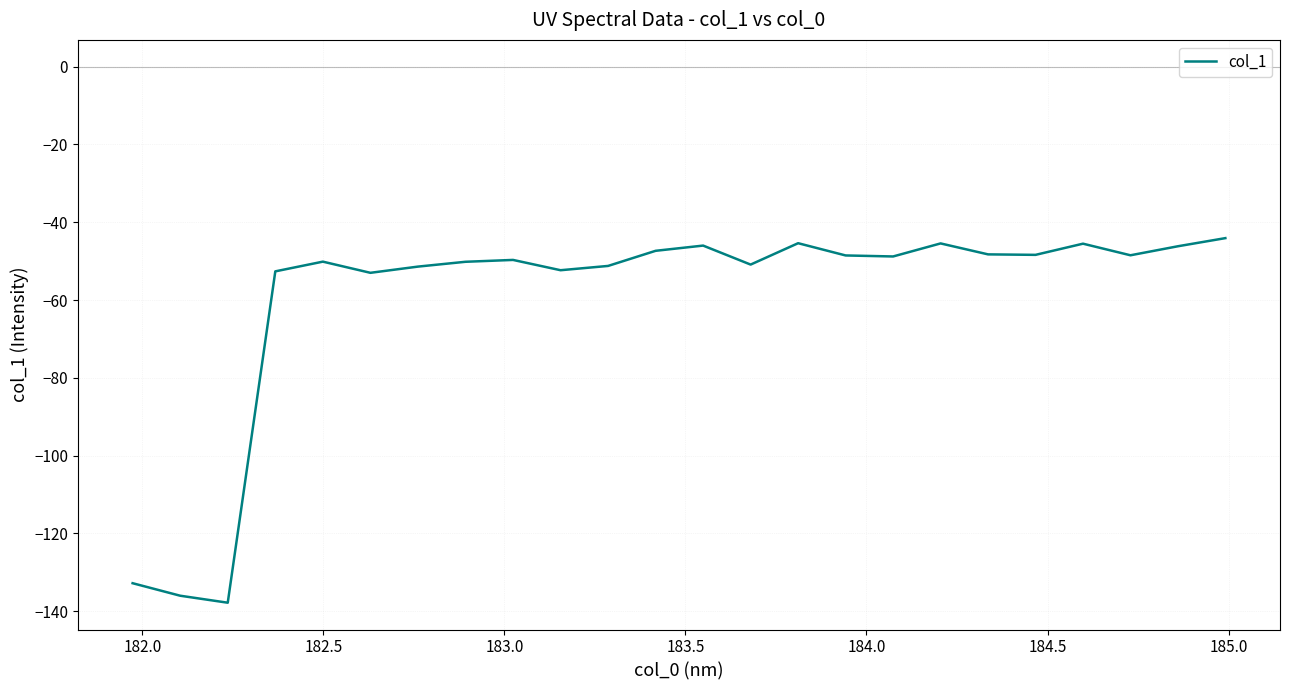

What is the smallest value displayed?

-137.8